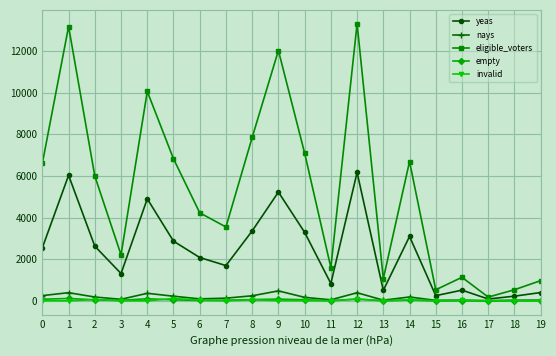

Where do empty and invalid first cross each other?

1 and 2